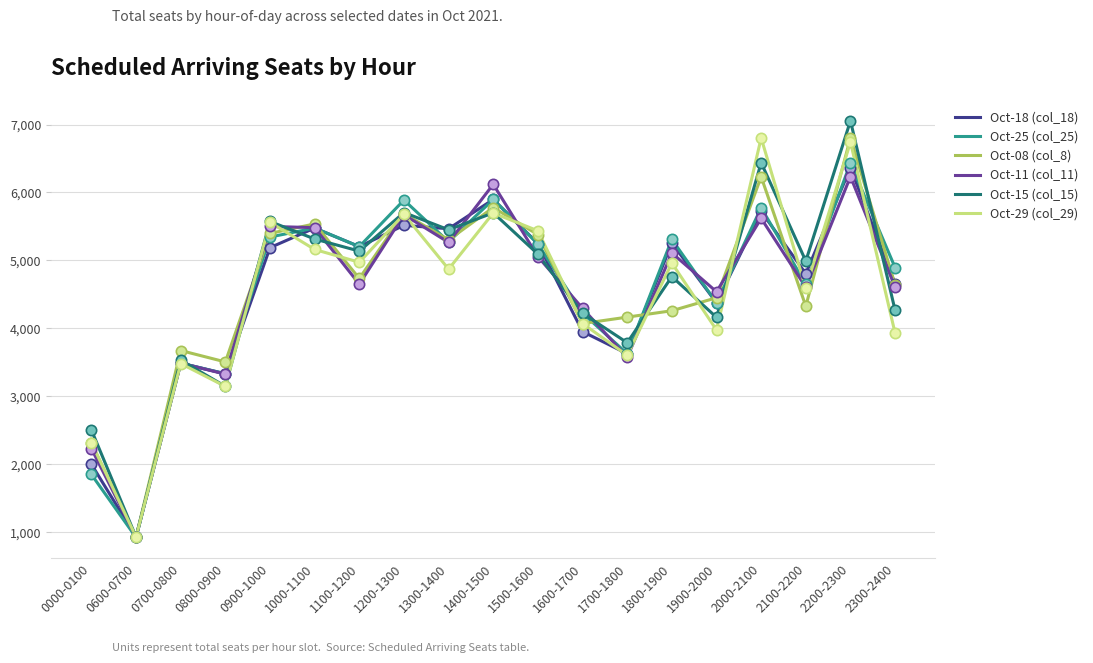

Is the value of Oct-15 (col_15) at 2300-2400 greater than the value of Oct-18 (col_18) at 2300-2400?

No